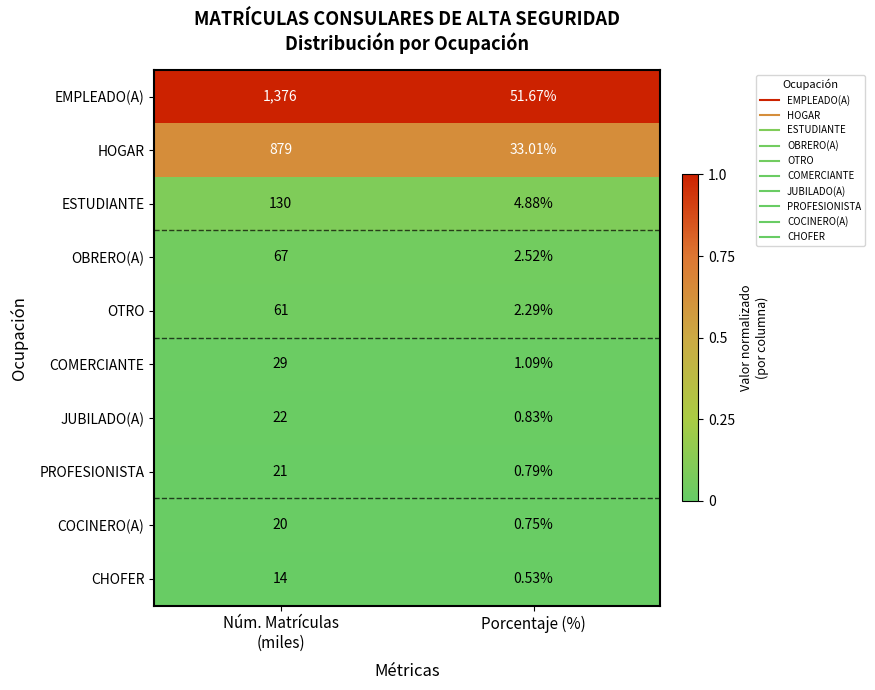

List the series in order of their peak value, lowest first.

CHOFER, COCINERO(A), PROFESIONISTA, JUBILADO(A), COMERCIANTE, OTRO, OBRERO(A), ESTUDIANTE, HOGAR, EMPLEADO(A)